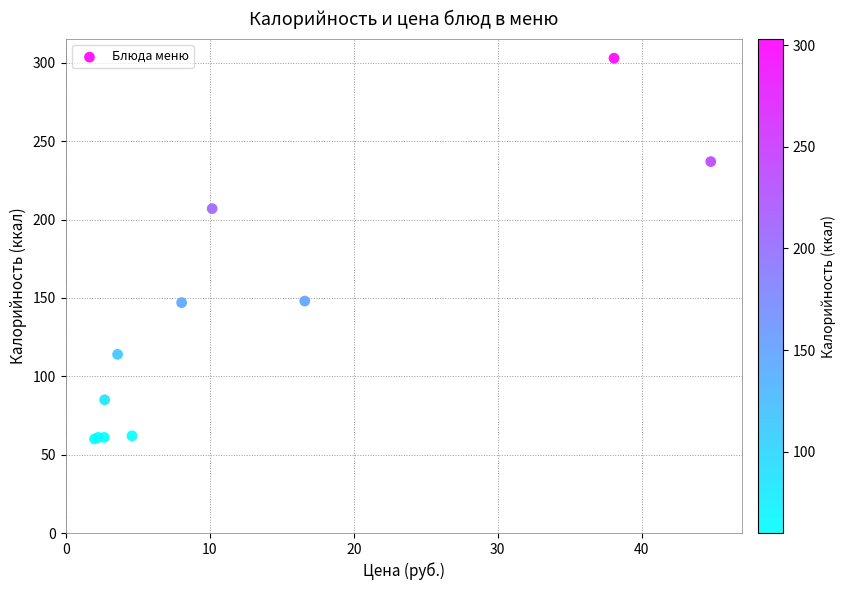

What Y value in the scatter plot is closest to 181?

207